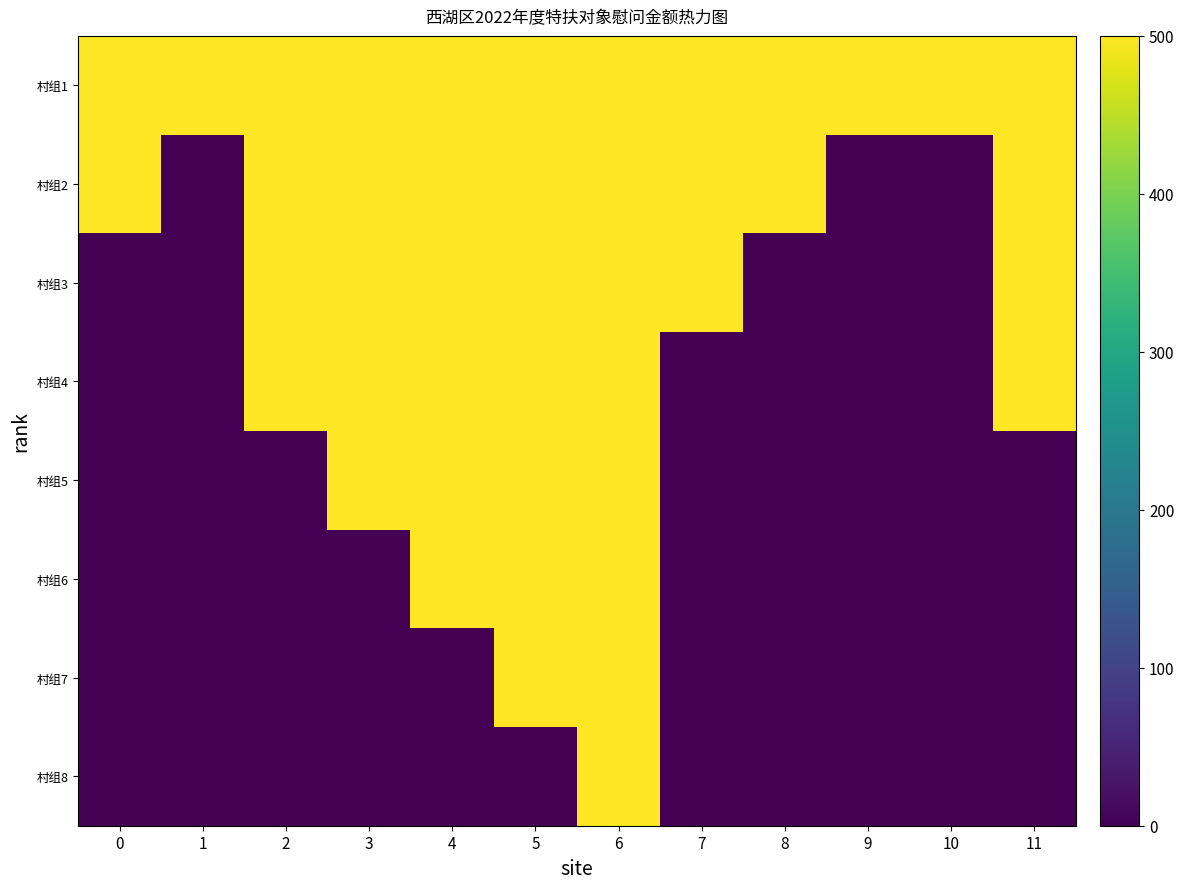

At 7, list the series in order from largest to smallest.

村组1, 村组2, 村组3, 村组4, 村组5, 村组6, 村组7, 村组8